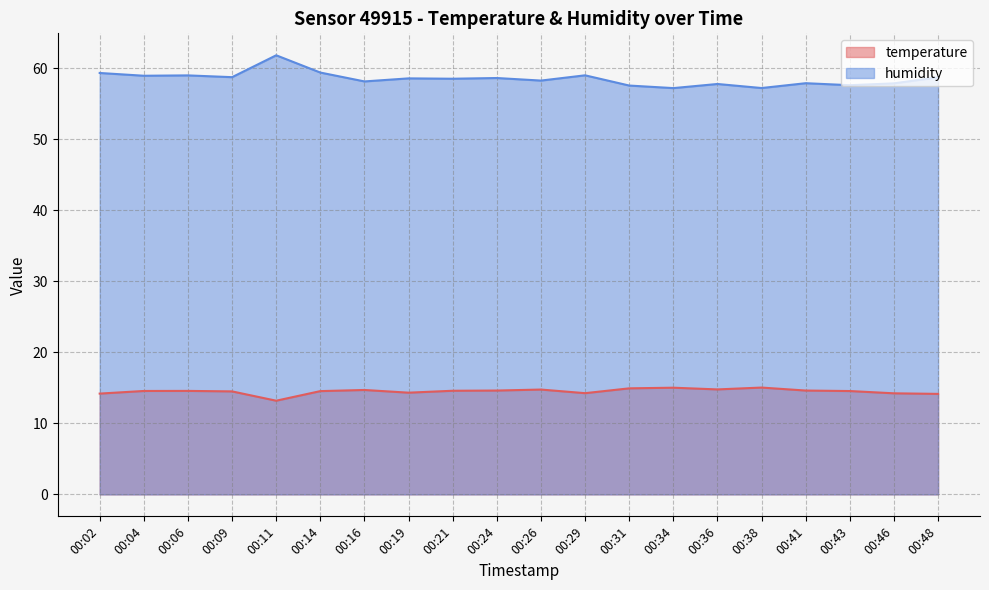

True or false: temperature has a value of 8.5 at 00:46.

False